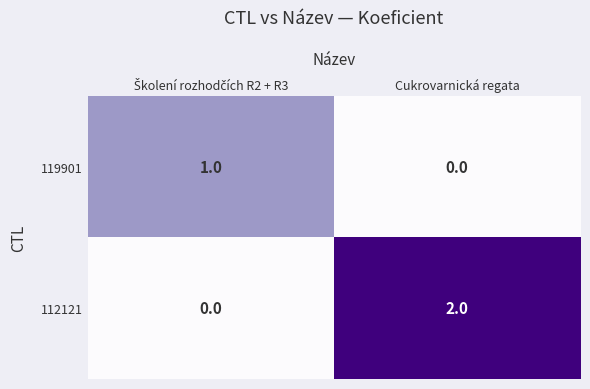

What is the greatest value displayed?

2